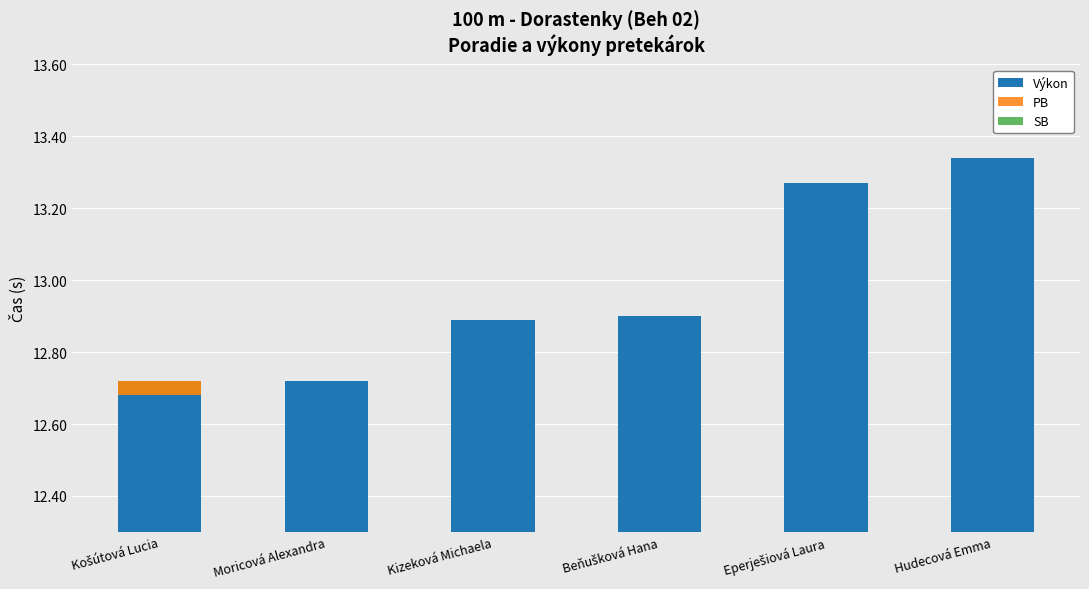

What is the difference between the highest and lowest values at Hudecová Emma?

0.2